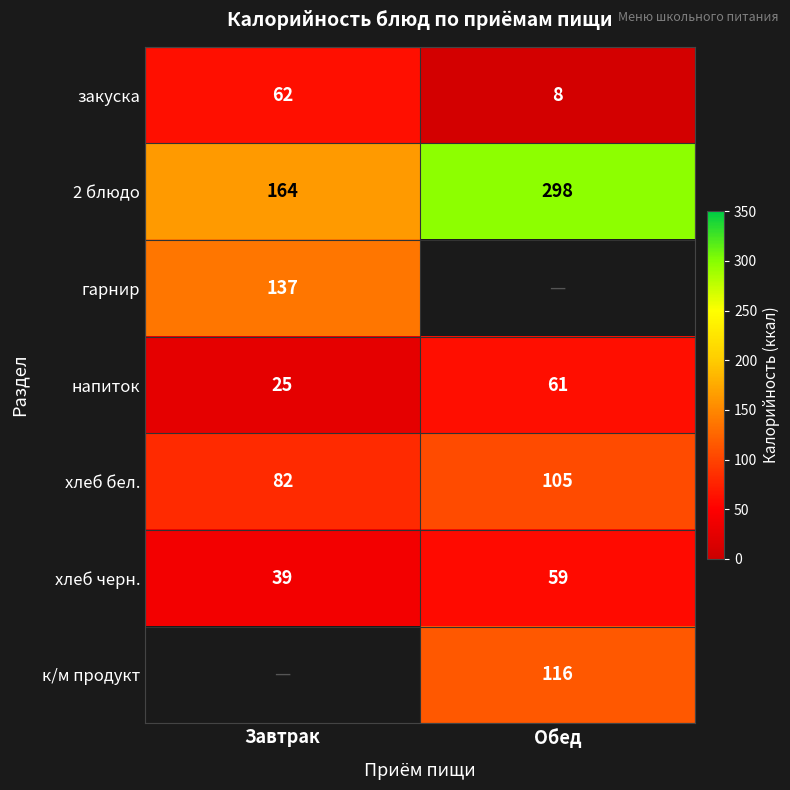

At how many categories does at least one series exceed 206?

1